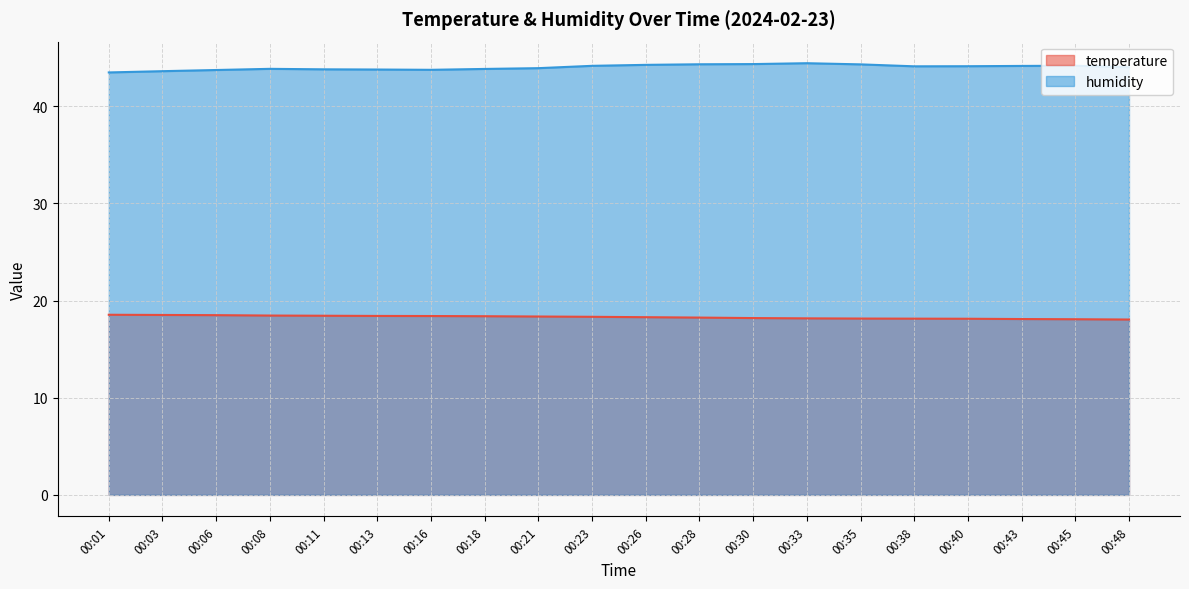

What is the greatest value displayed?

44.4